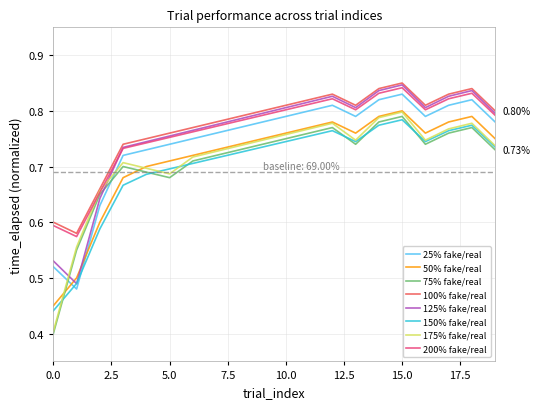

Which series has the largest range (max minus min)?

175% fake/real